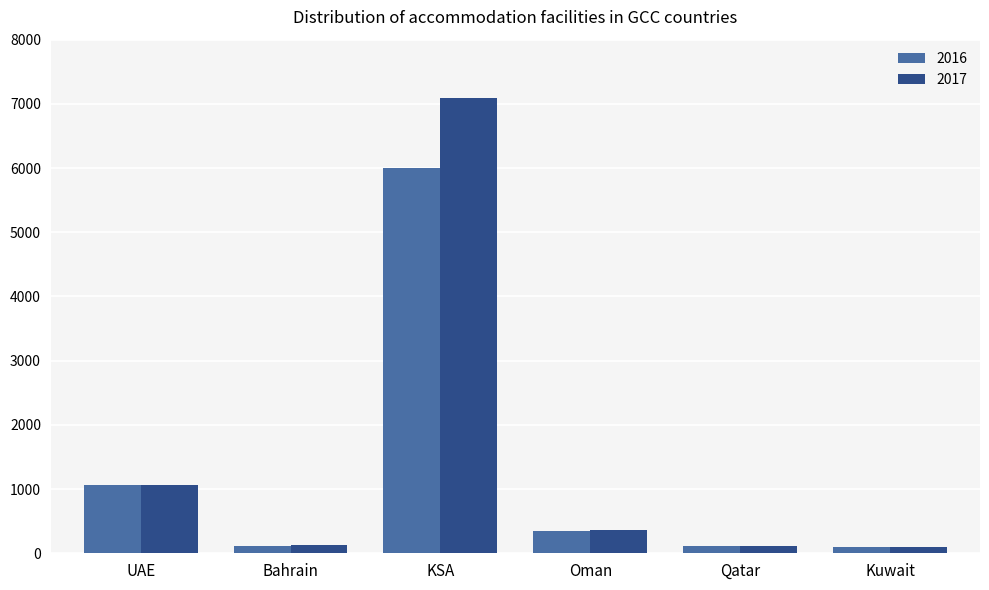

Where does the 2016 series first go above 340?

UAE